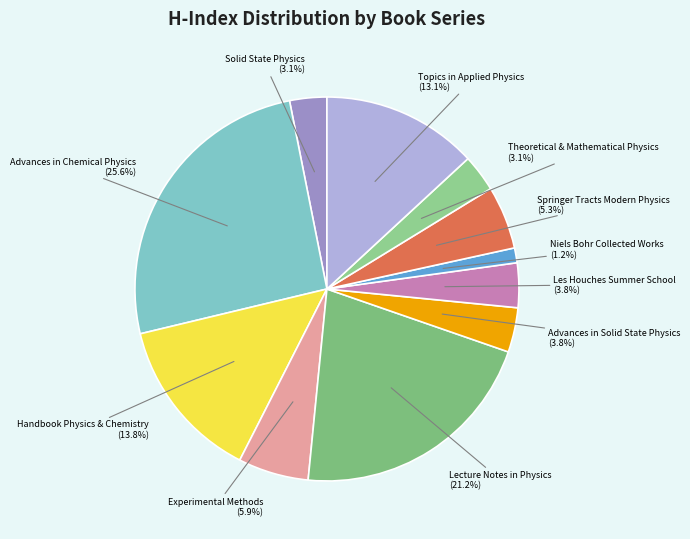

How many segments does this pie chart have?

11